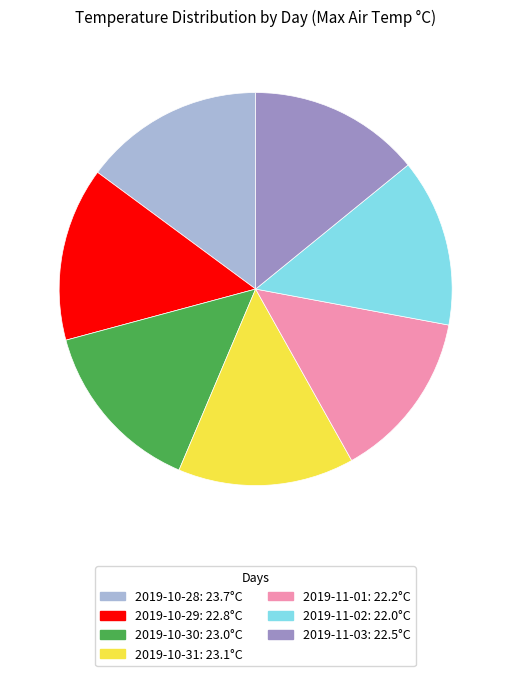

Between 2019-10-28: 23.7°C and 2019-11-01: 22.2°C, which is larger?

2019-10-28: 23.7°C